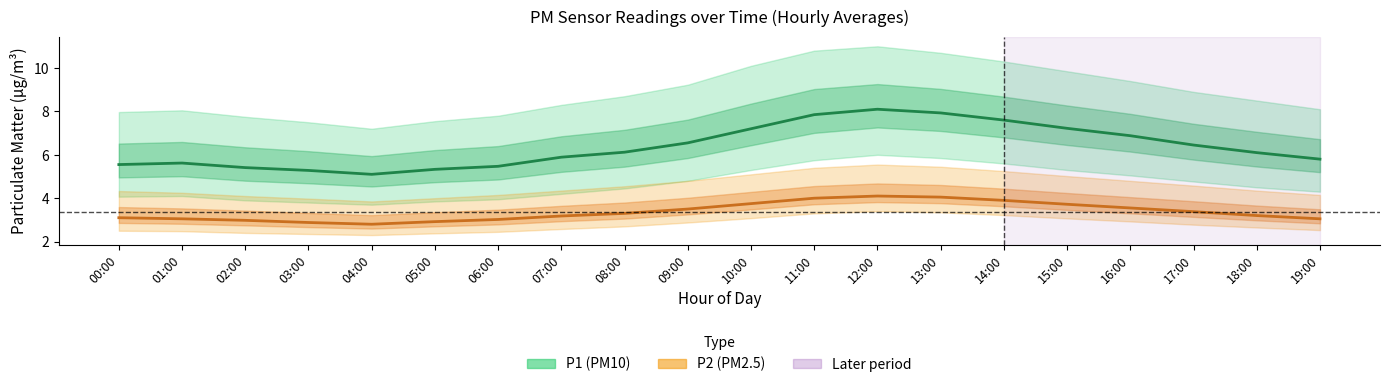

True or false: P1 (PM10) has a value of 9.5 at 07:00.

False